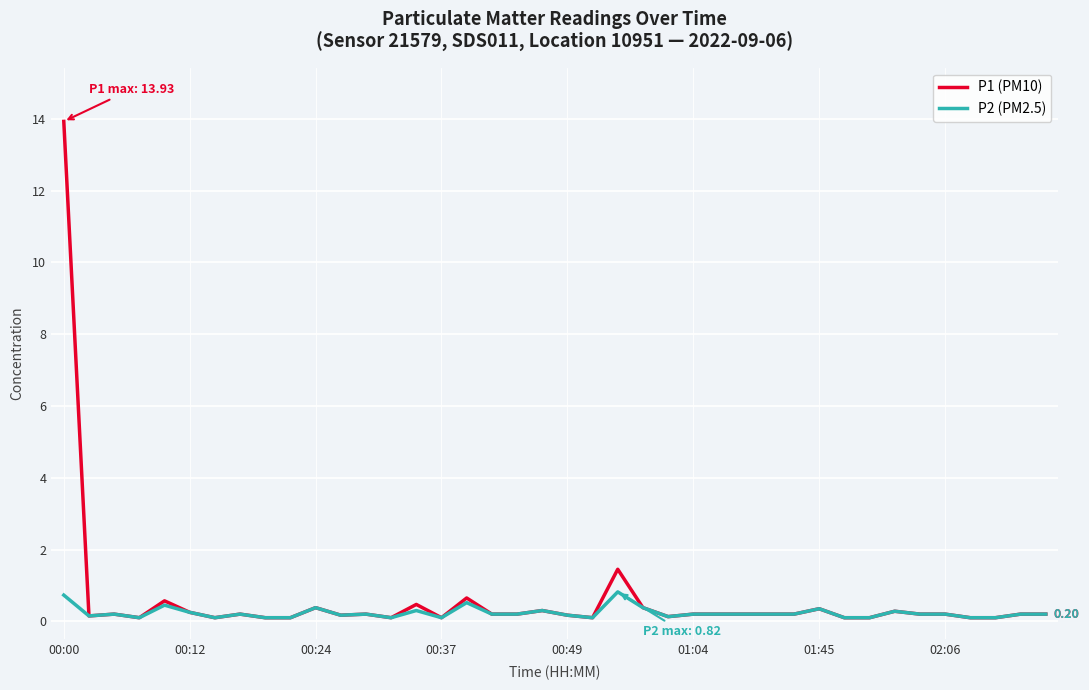

What are all the series names shown in the legend?

P1 (PM10), P2 (PM2.5)